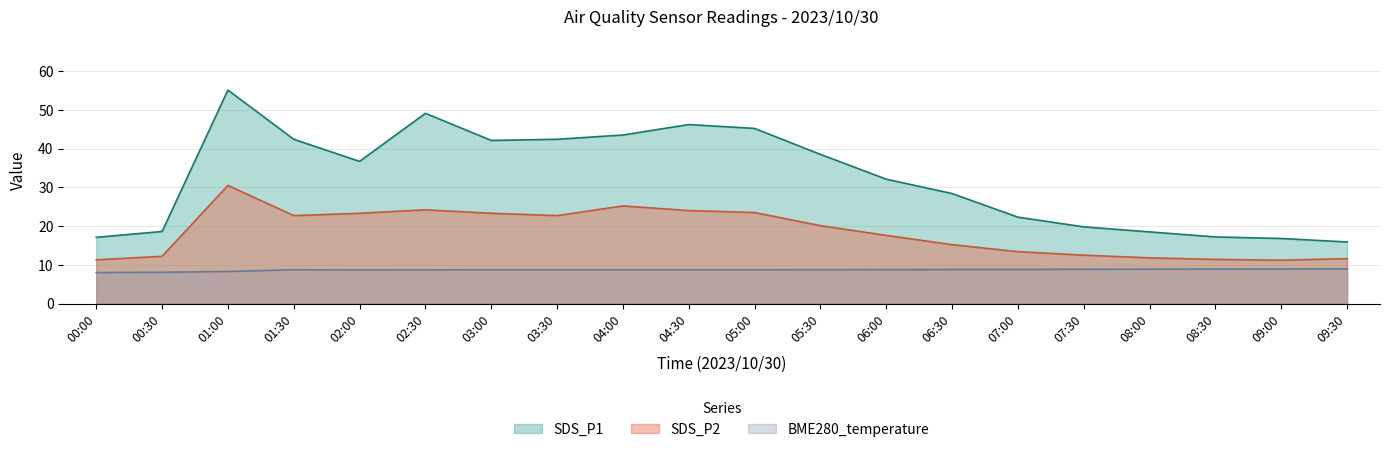

Where is the first local maximum for BME280_temperature?

01:30